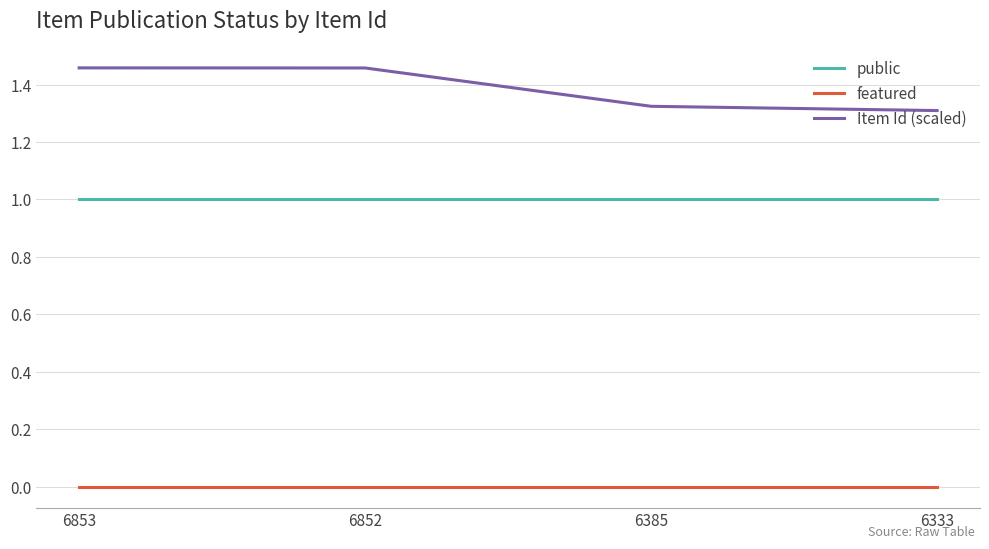

True or false: featured and public intersect in this chart.

False